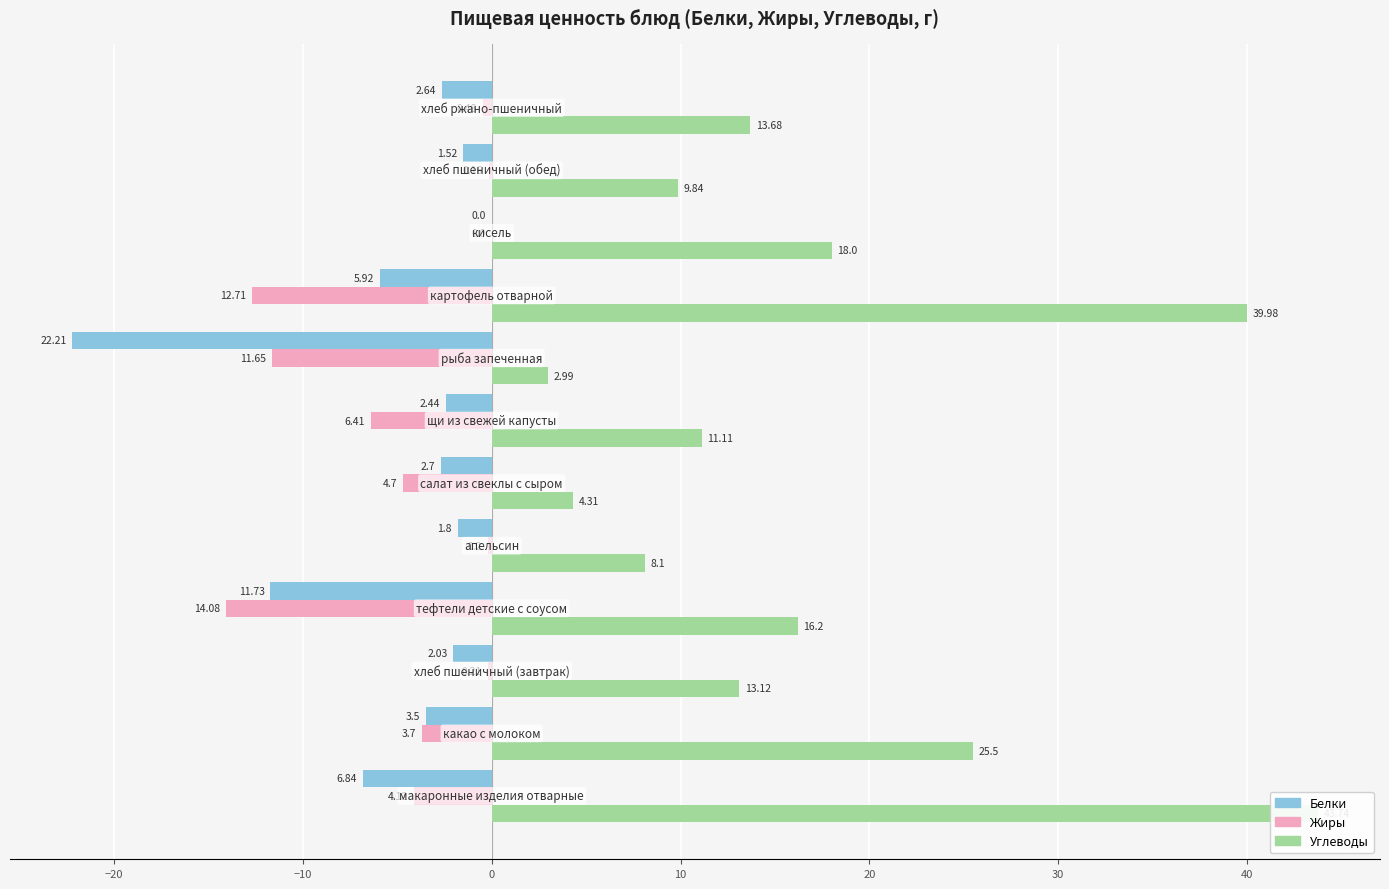

What is the value of the Жиры bar at the 8th from the left?

-11.7